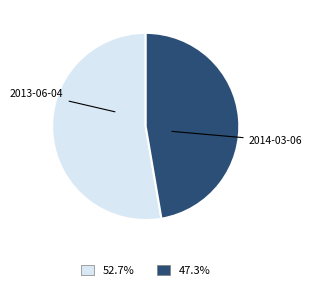

Approximately how many times larger is the value at 2014-03-06 compared to 2013-06-04?

0.9